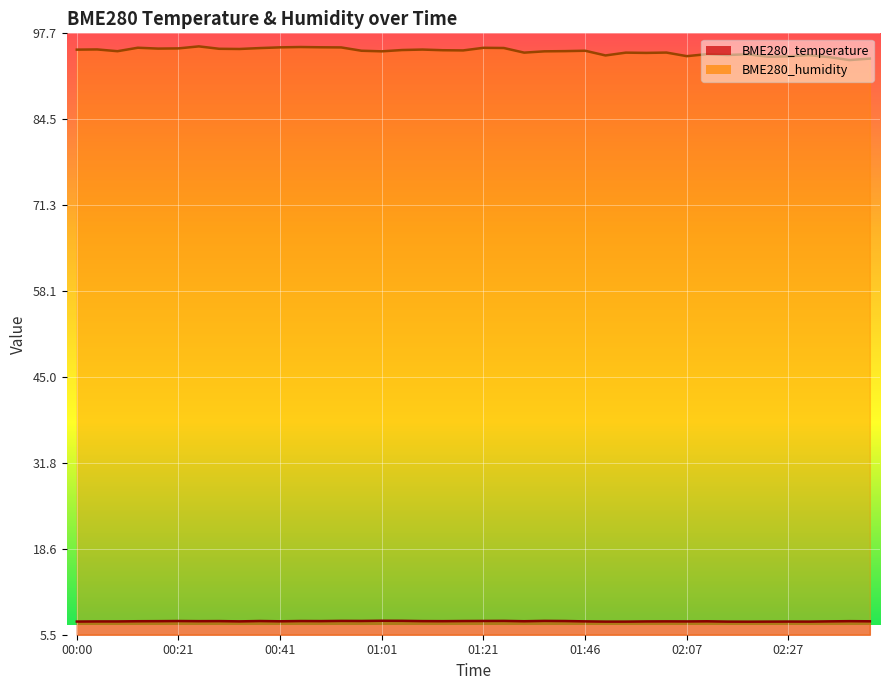

The BME280_humidity series shows 33.7 at 02:43. True or false?

False